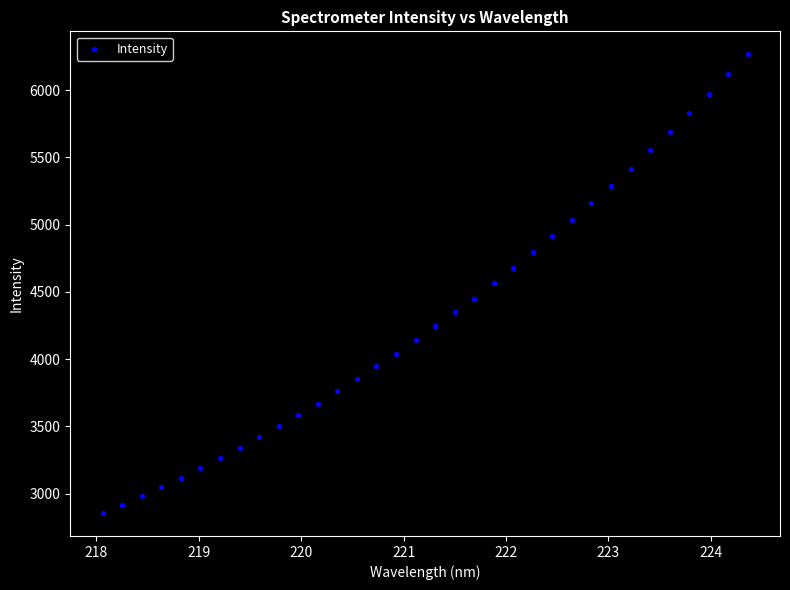

What is the range of X values (max minus min)?

6.3